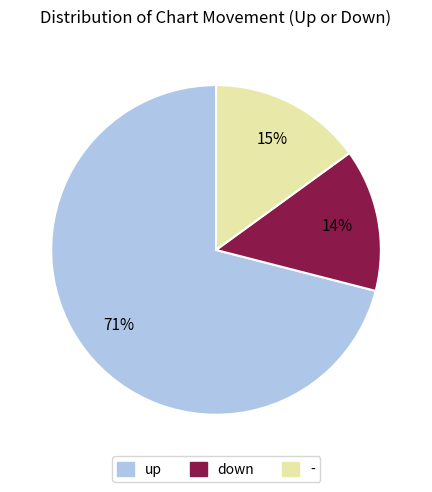

To the nearest percent, what percentage of the pie is -?

15%